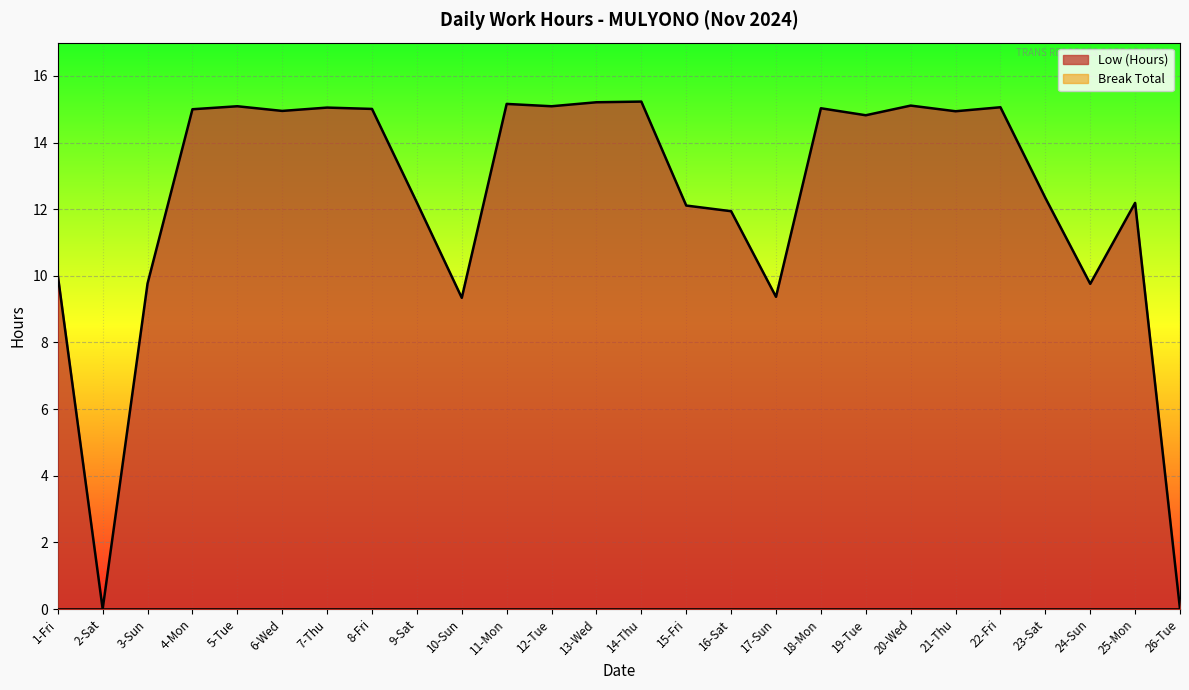

How many values exceed 14?

14